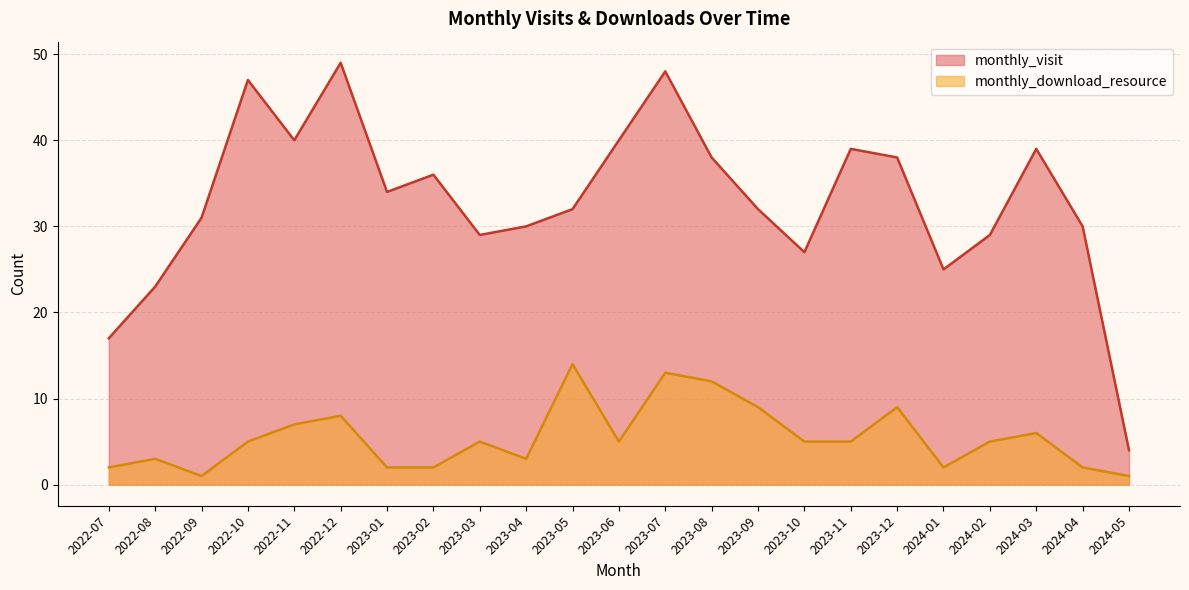

The value of monthly_visit at 2024-02 is 41. True or false?

False